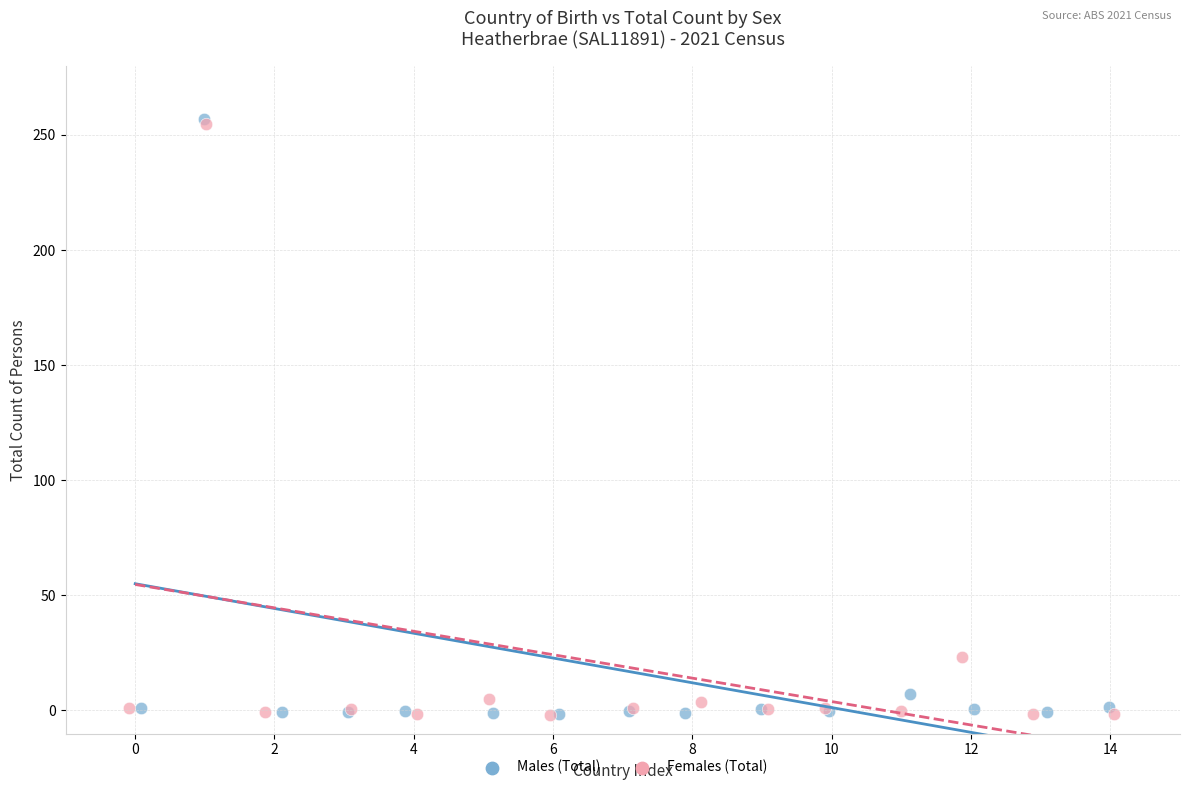

Which series reaches the maximum Y coordinate?

Males (Total)